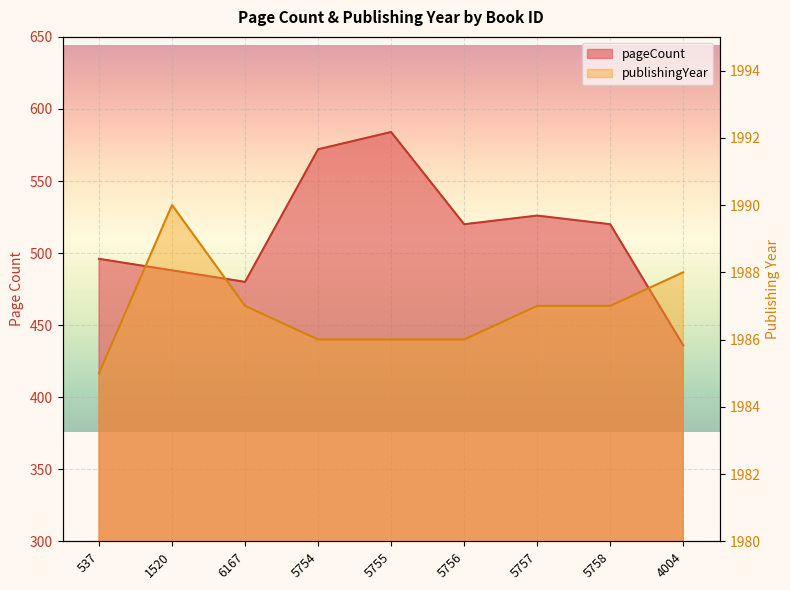

What is the sum of the pageCount values at 1520 and 5755?

1072